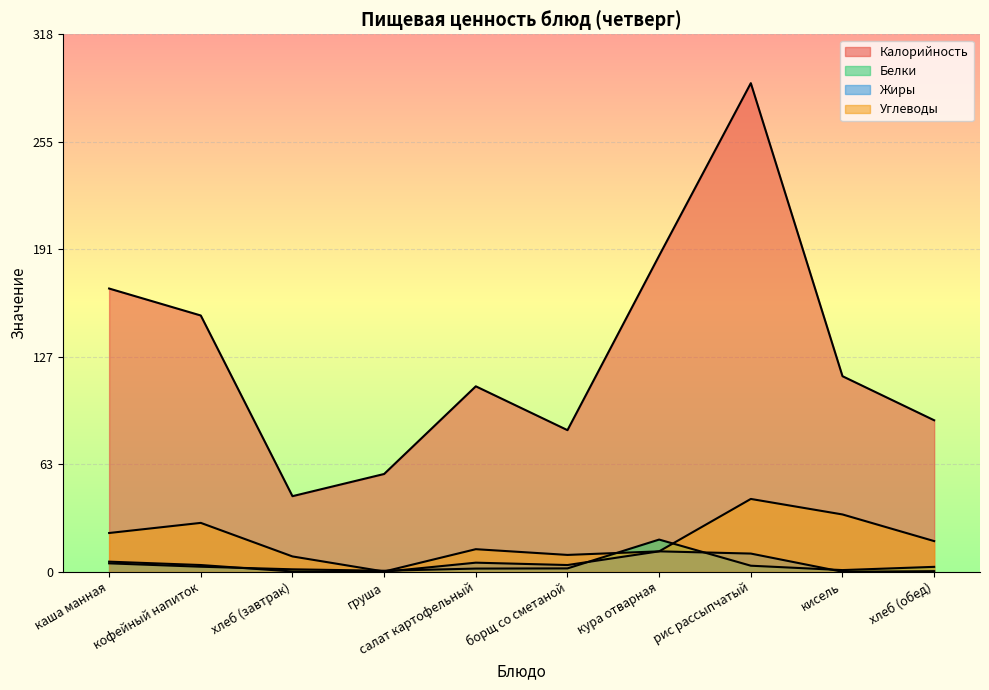

List the labels in order of Калорийность value, smallest first.

хлеб (завтрак), груша, борщ со сметаной, хлеб (обед), салат картофельный, кисель, кофейный напиток, каша манная, кура отварная, рис рассыпчатый